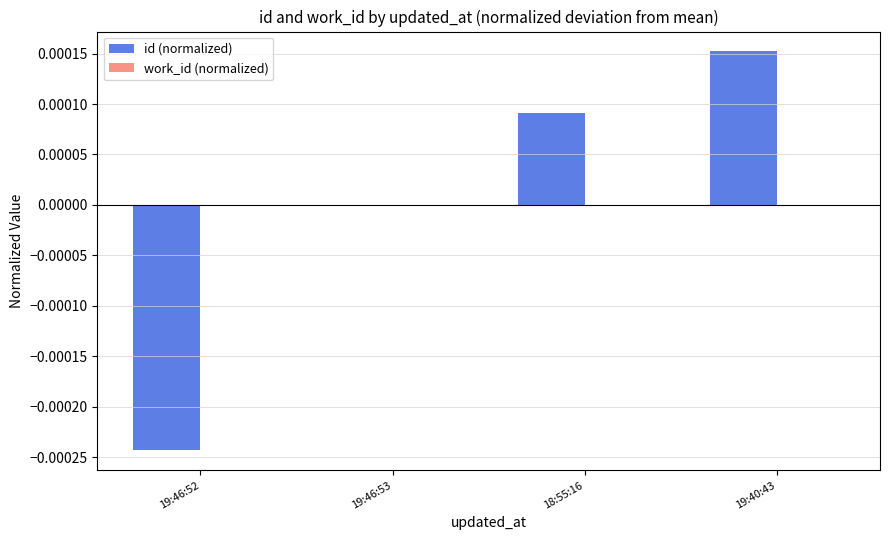

At which category does the chart reach its peak across all series?

19:40:43